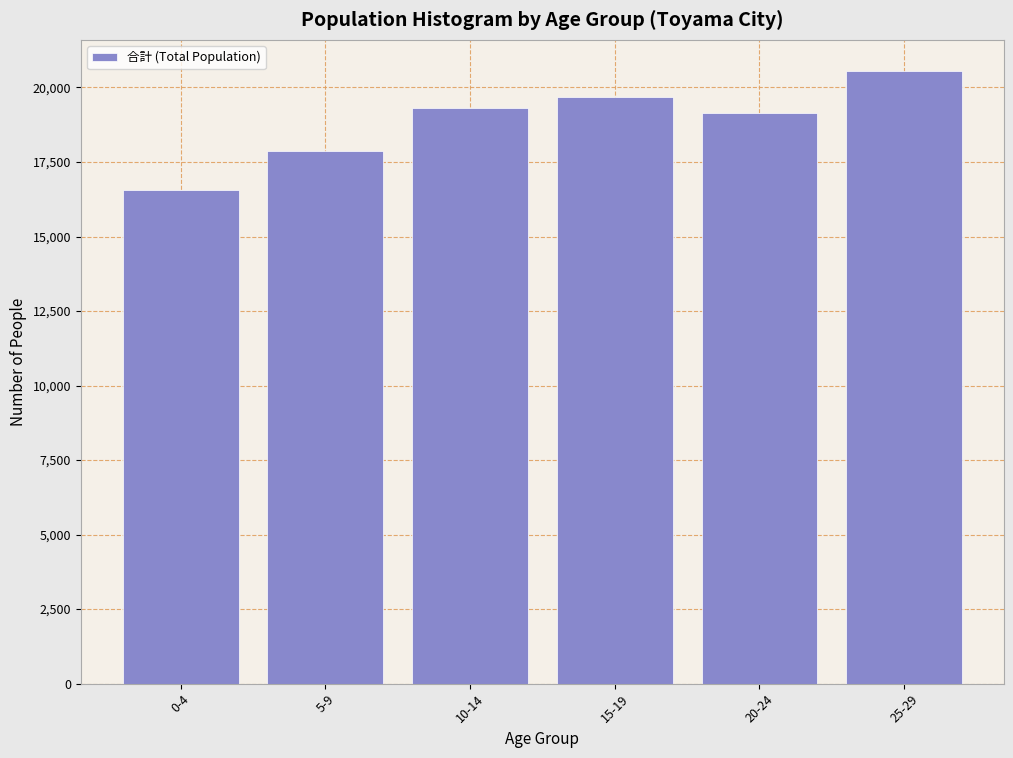

Reading right to left, what are all the values shown in this chart?

20569	19159	19673	19310	17864	16549